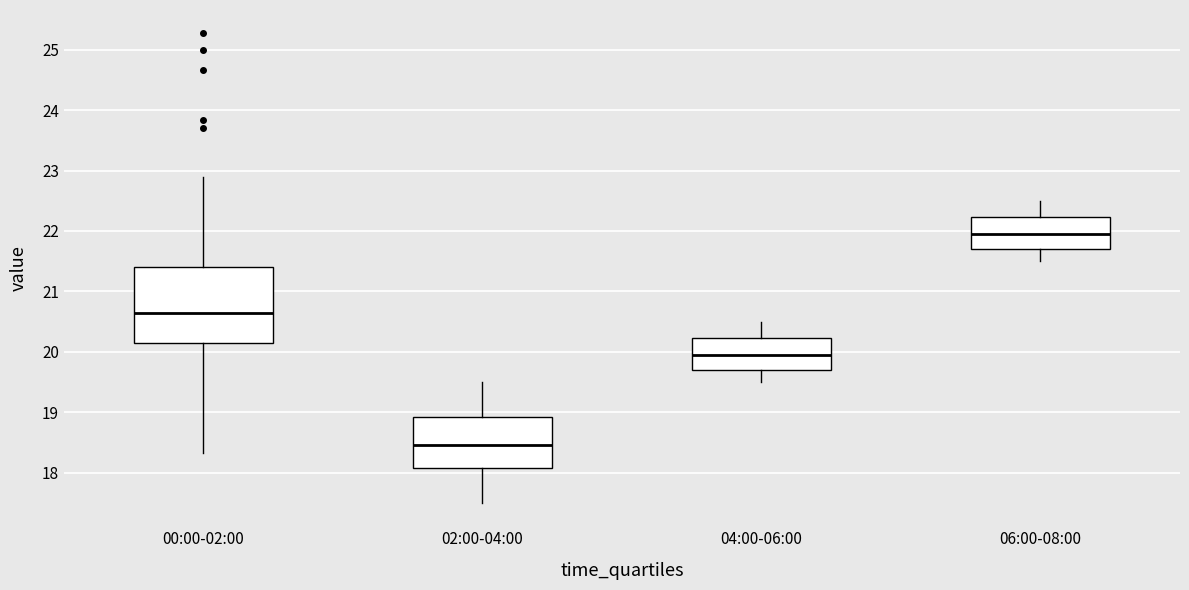

Reading left to right, read every box against the y-axis: the position of its median line, the range the box covers, and the ends of its whiskers. The values are not printed on the chart, so give them approximately, as read against the axis.

00:00-02:00: median 20.7, box 20.1 to 21.4, whiskers 18.3 to 22.9
02:00-04:00: median 18.5, box 18.1 to 18.9, whiskers 17.5 to 19.5
04:00-06:00: median 20.0, box 19.7 to 20.2, whiskers 19.5 to 20.5
06:00-08:00: median 22.0, box 21.7 to 22.2, whiskers 21.5 to 22.5